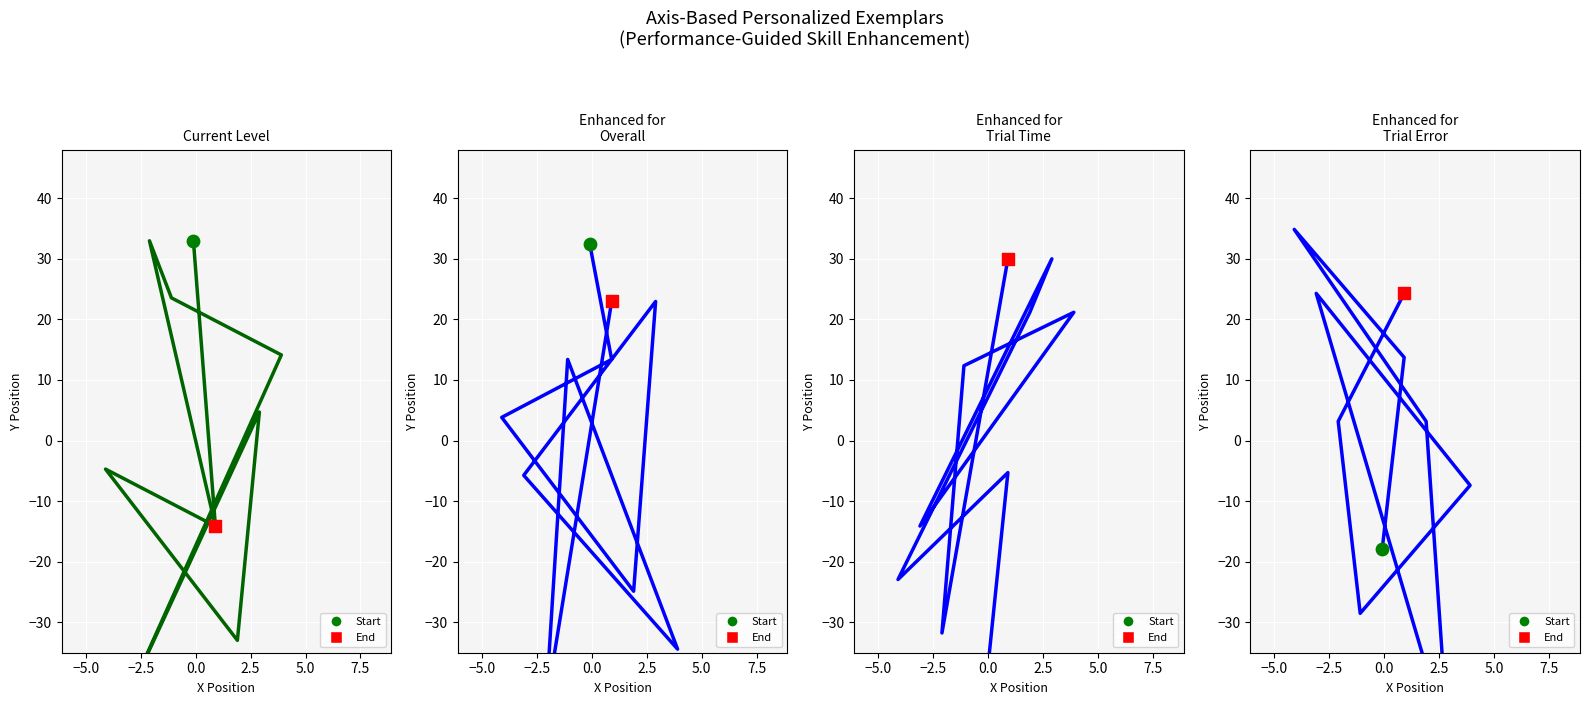

What is the total value across all series at 5.0?

-37.9